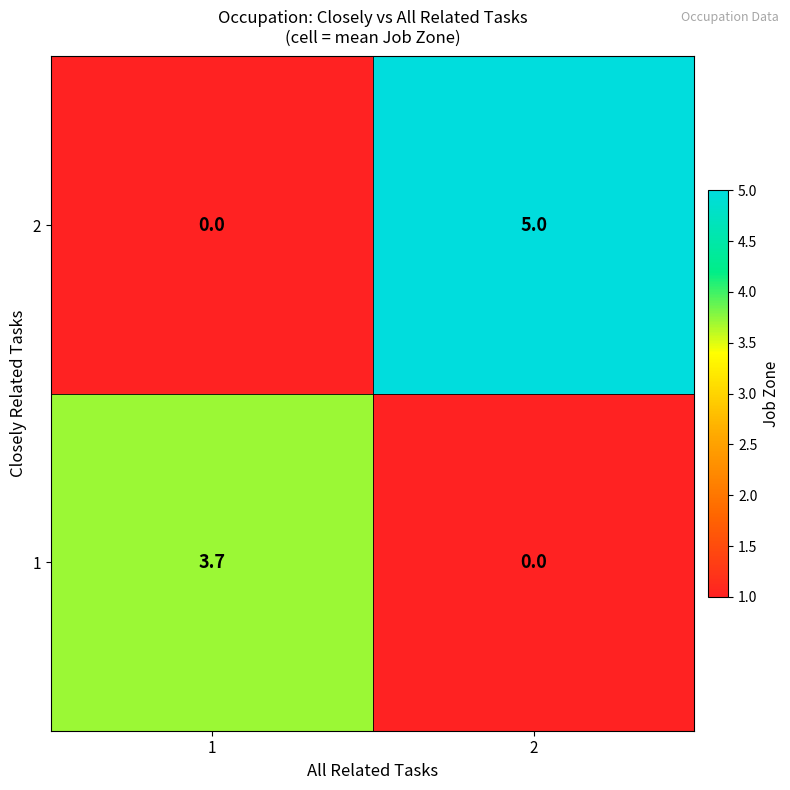

Rank the series by their maximum value, from lowest to highest.

1, 2